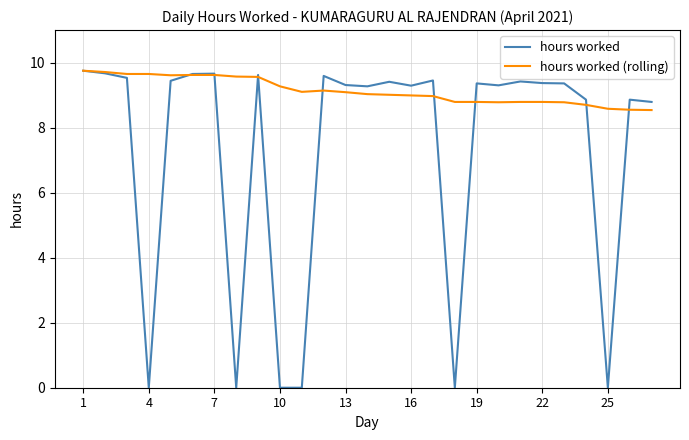

What is the sum of all hours worked (rolling) values?

246.4